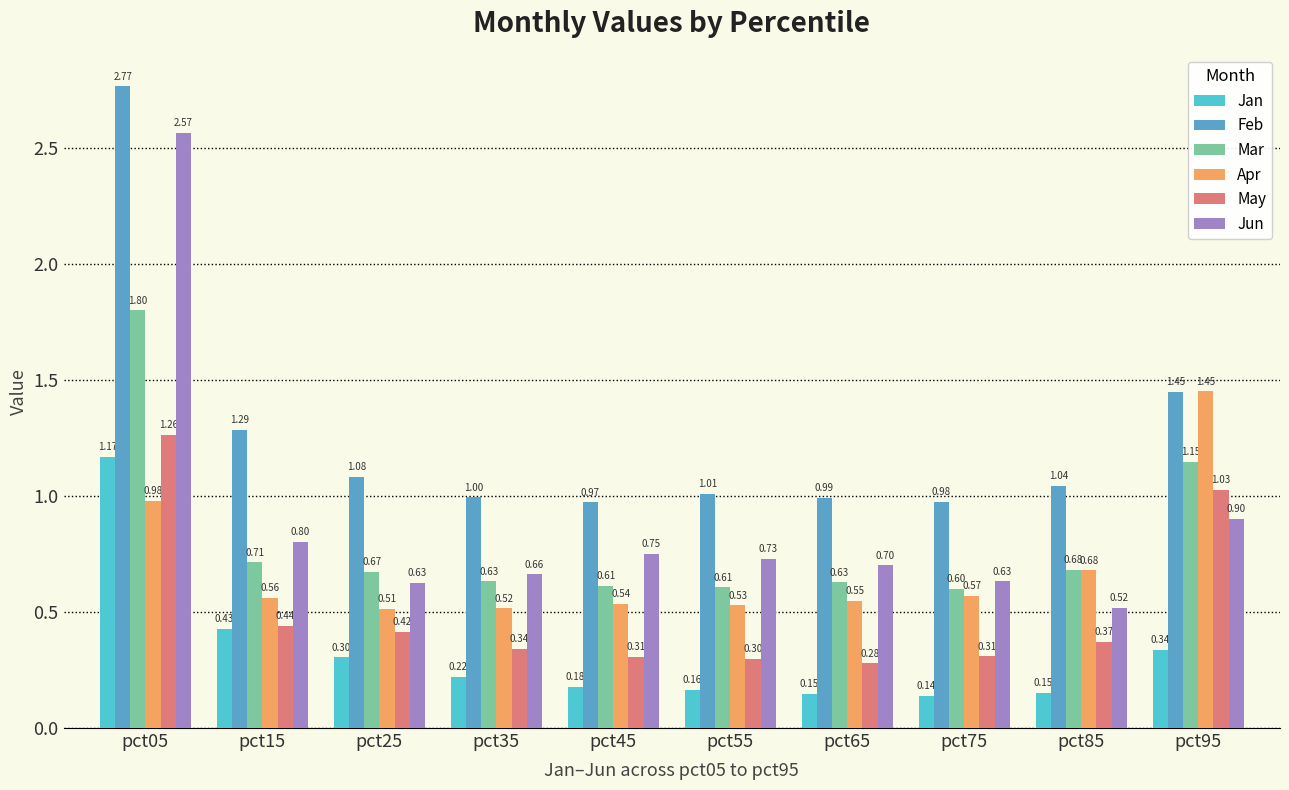

Count the number of categories in the chart.

10